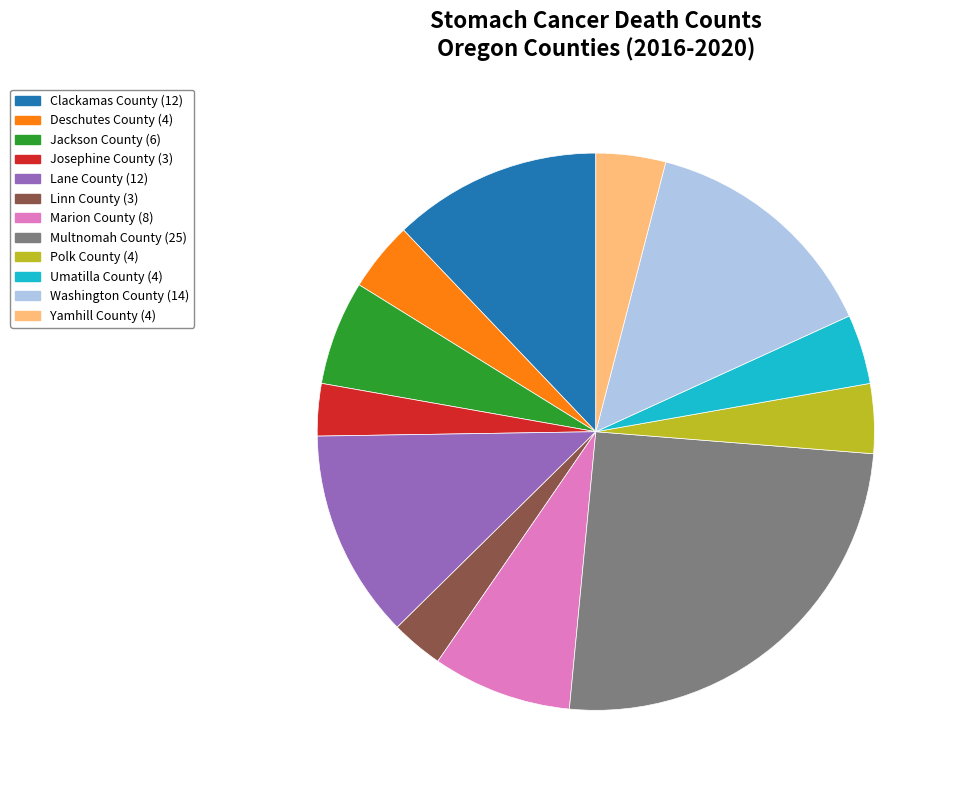

Is the sum of Yamhill County and Marion County greater than half?

No